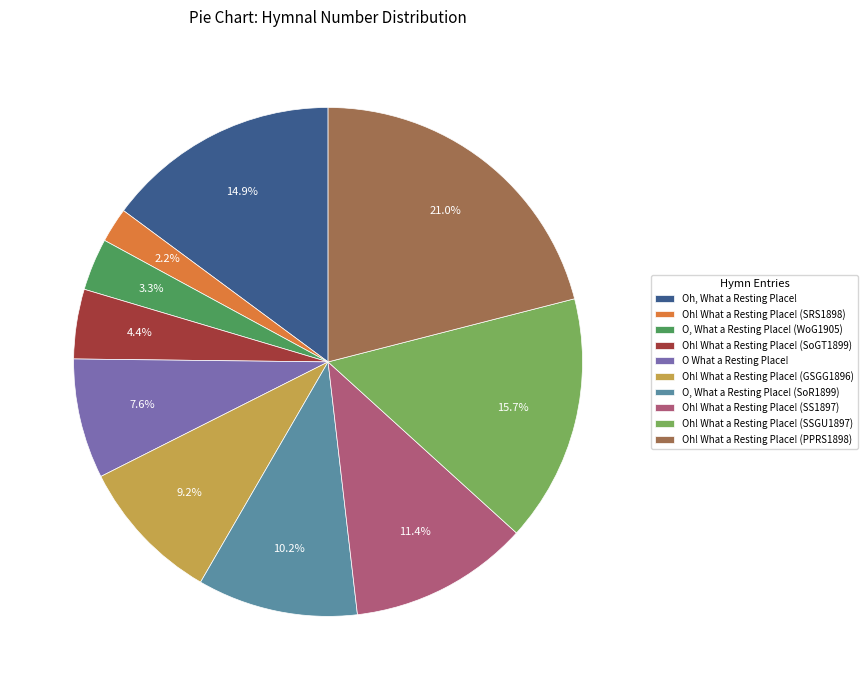

What is the ratio of the value at Oh, What a Resting Place! to the value at Oh! What a Resting Place! (SSGU1897)?

0.9